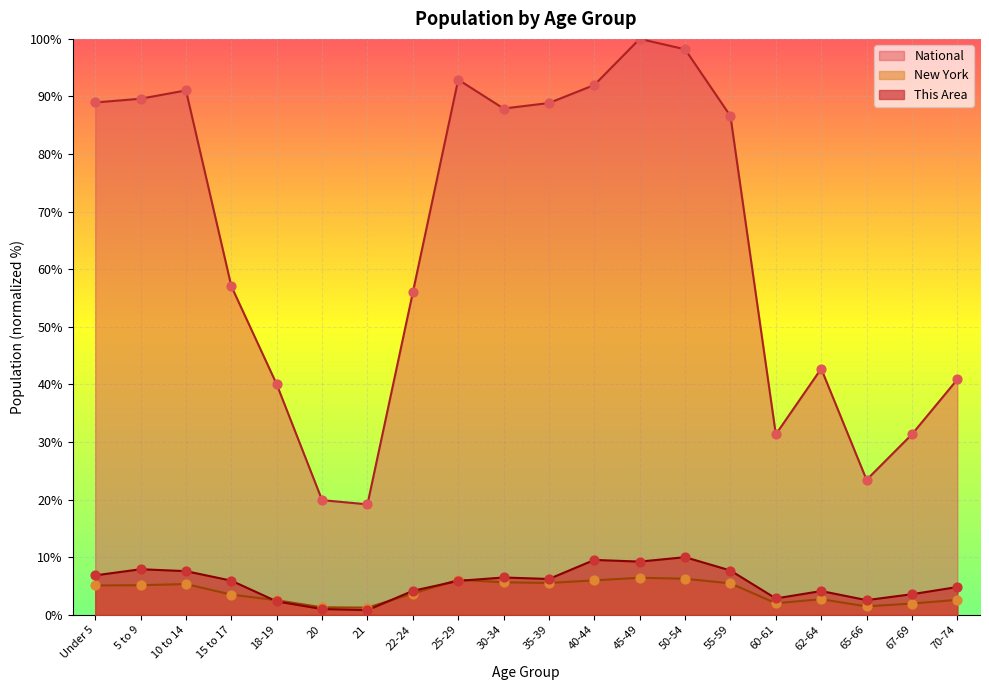

What are all the series names shown in the legend?

This Area, New York, National